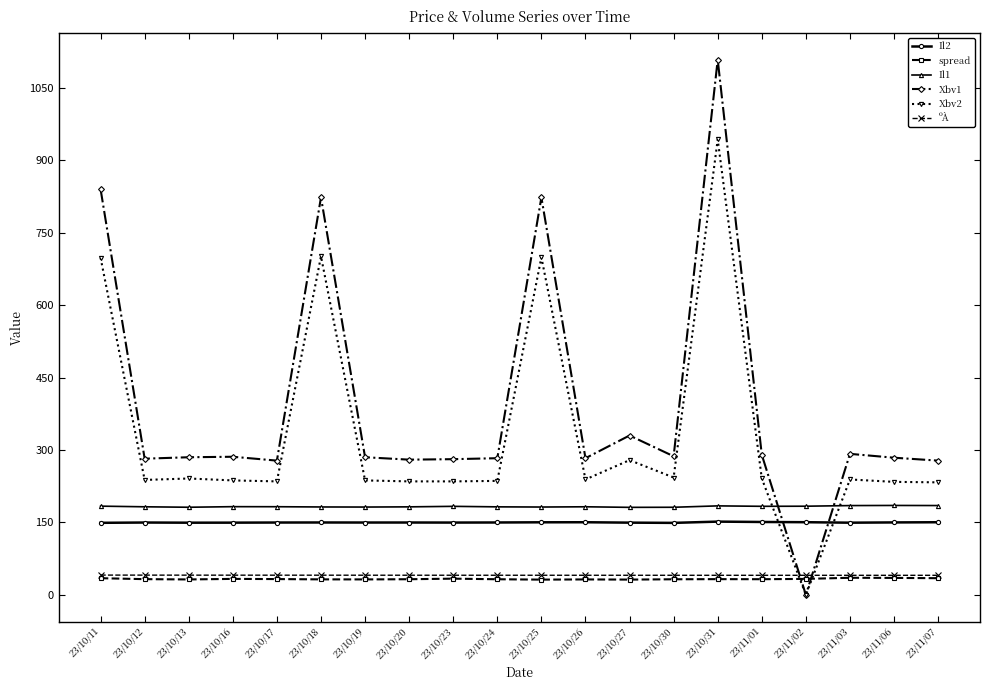

At which category does the chart reach its minimum across all series?

23/11/02